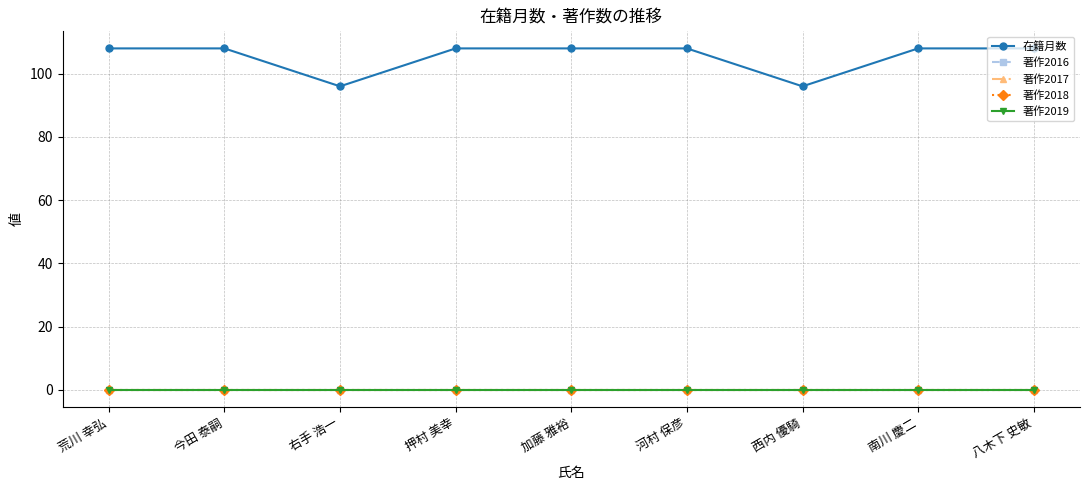

Is this an area chart (filled region under the line)?

No